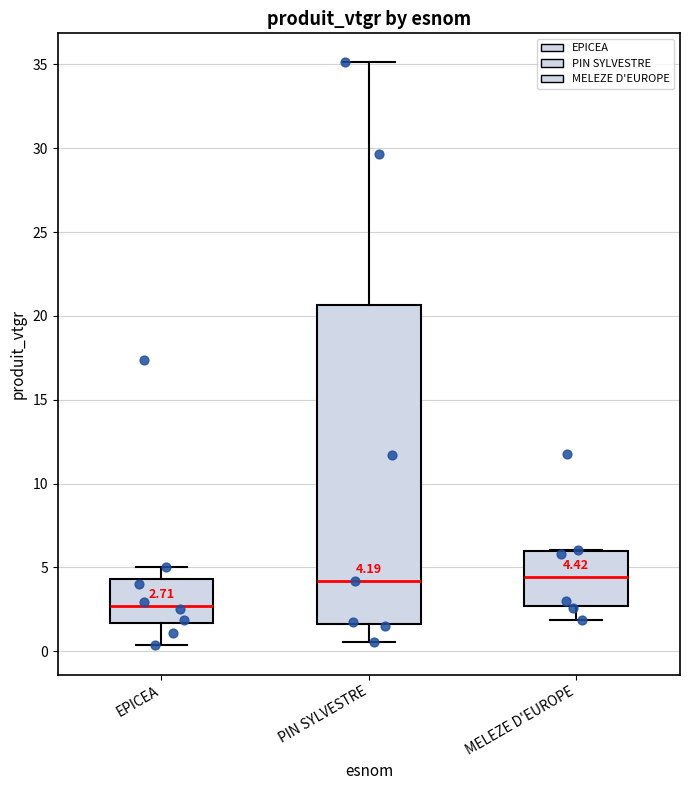

Which box is the tallest, from its lower edge to its upper edge?

PIN SYLVESTRE